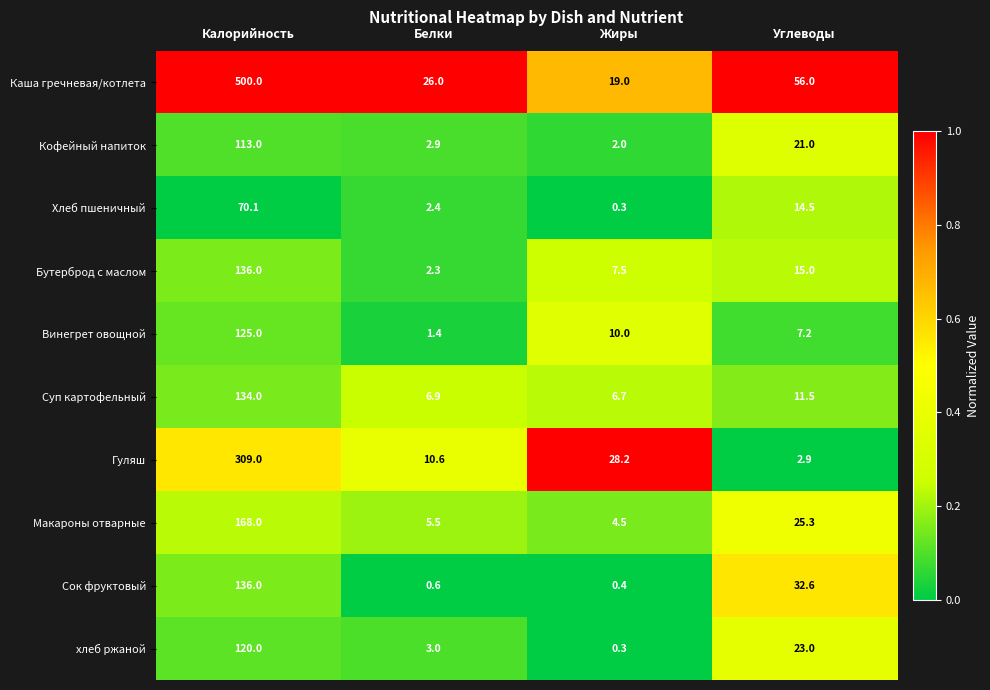

The Винегрет овощной series shows 1.9 at Белки. True or false?

False